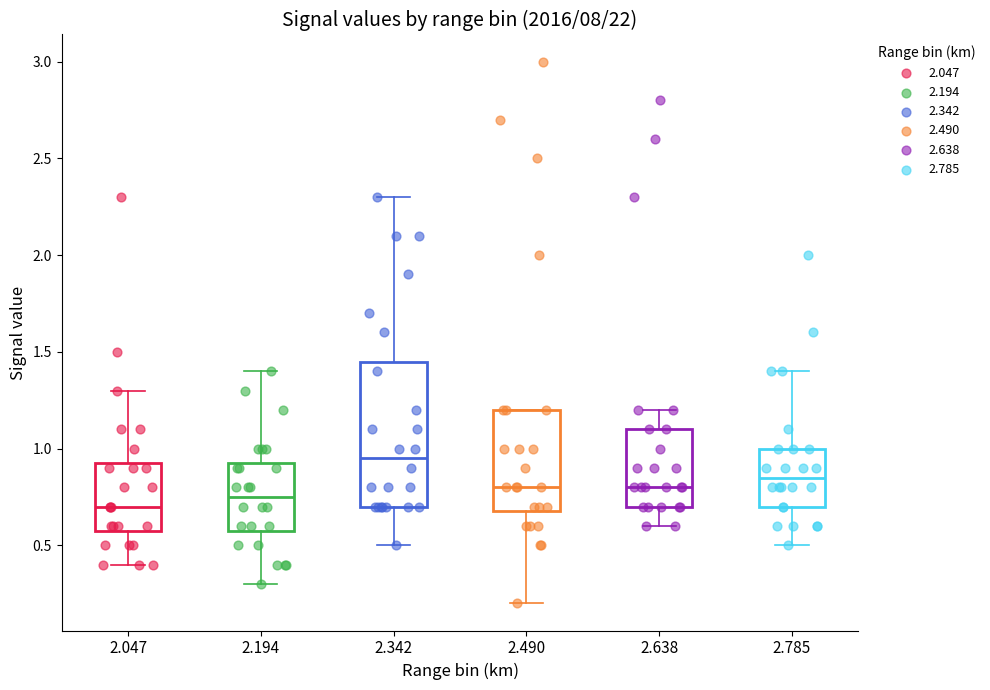

Reading left to right, transcribe this box plot: for each box, give where its median line is, the range the box spans, and where its two whiskers end, as read against the y-axis. The values are not printed on the chart, so give them approximately, as read against the axis.

2.047: median 0.70, box 0.60 to 0.95, whiskers 0.40 to 1.30
2.194: median 0.75, box 0.60 to 0.95, whiskers 0.30 to 1.40
2.342: median 0.95, box 0.70 to 1.45, whiskers 0.50 to 2.30
2.490: median 0.80, box 0.70 to 1.20, whiskers 0.20 to 1.20
2.638: median 0.80, box 0.70 to 1.10, whiskers 0.60 to 1.20
2.785: median 0.85, box 0.70 to 1.00, whiskers 0.50 to 1.40